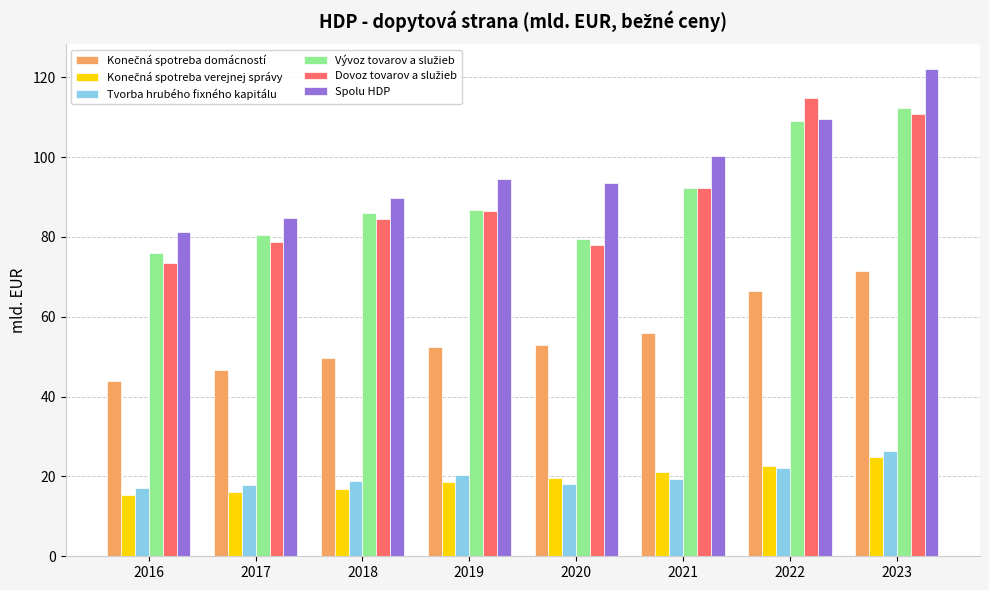

At which category is the sum across all series the highest?

2023